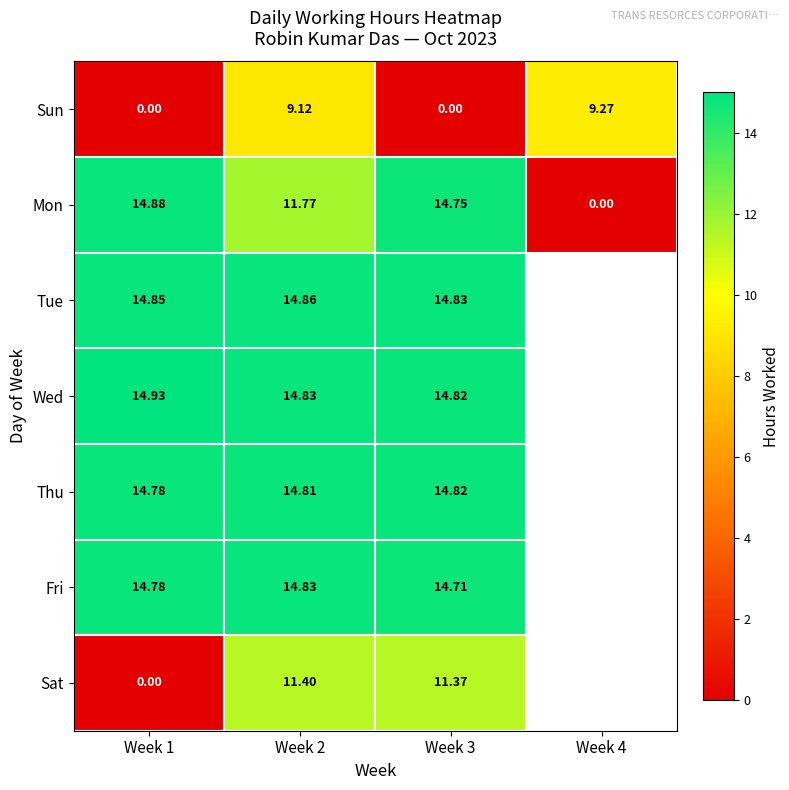

Between Week 1 and Week 2, which series saw the biggest shift?

Sat